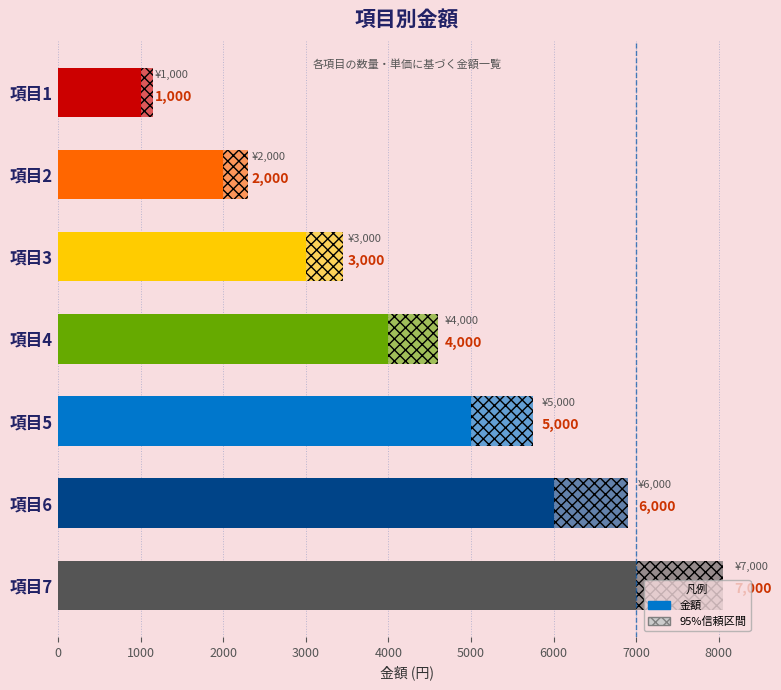

Reading right to left, what are all the values shown in this chart?

7000	6000	5000	4000	3000	2000	1000